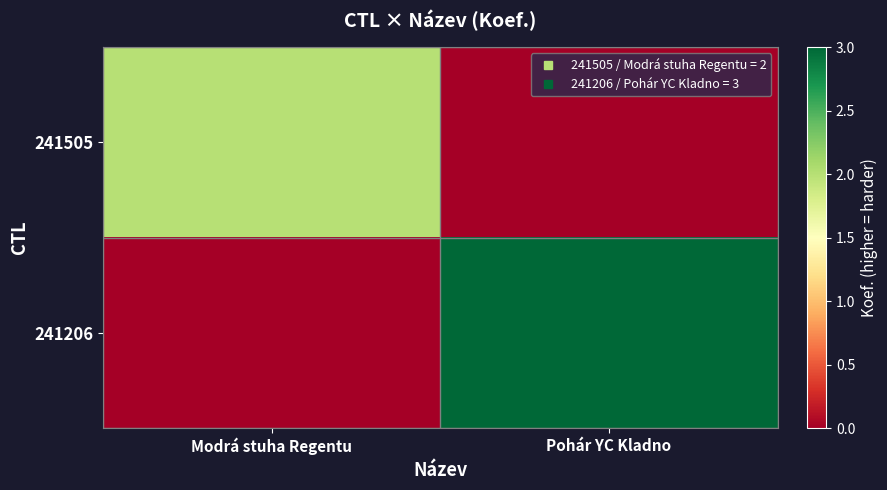

List the series in order of their peak value, highest first.

241206, 241505